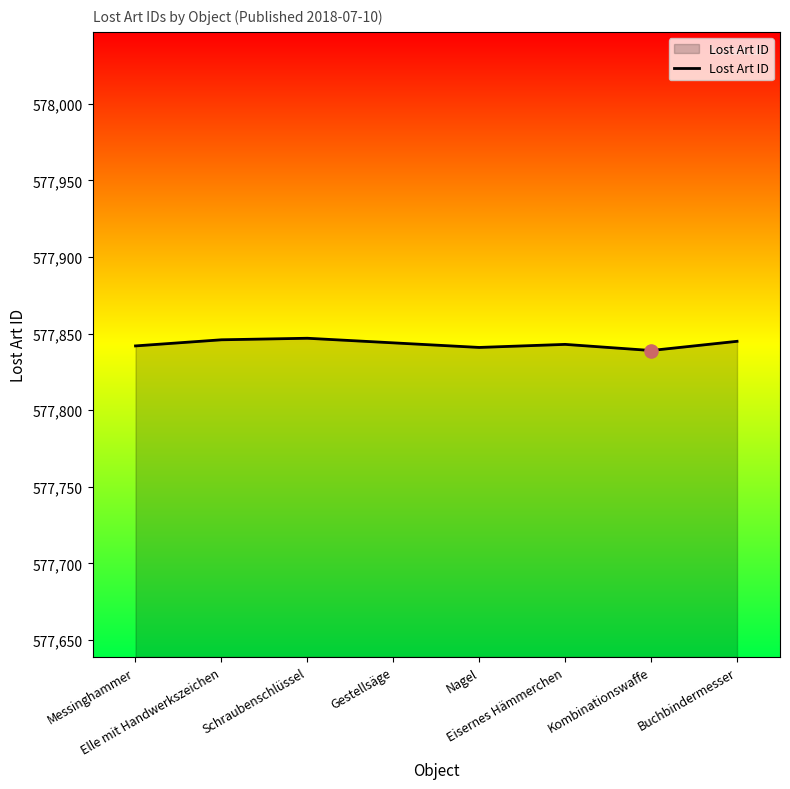

What is the change in value from Messinghammer to Nagel?

-1